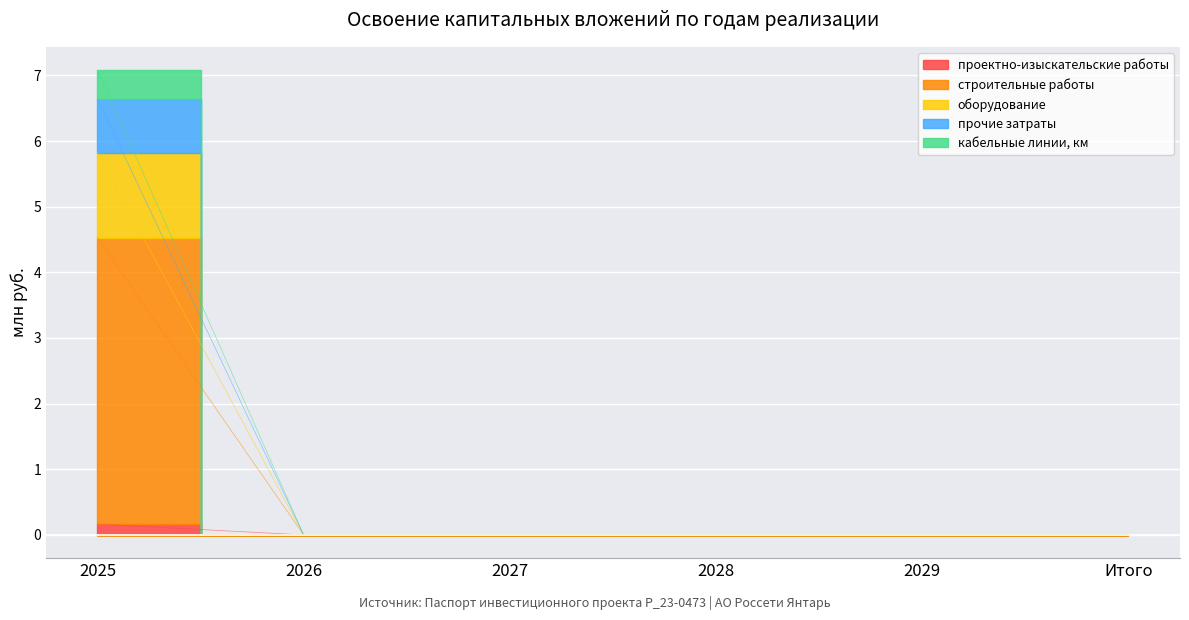

True or false: кабельные линии, км has a value of -4.6 at 2026.

False